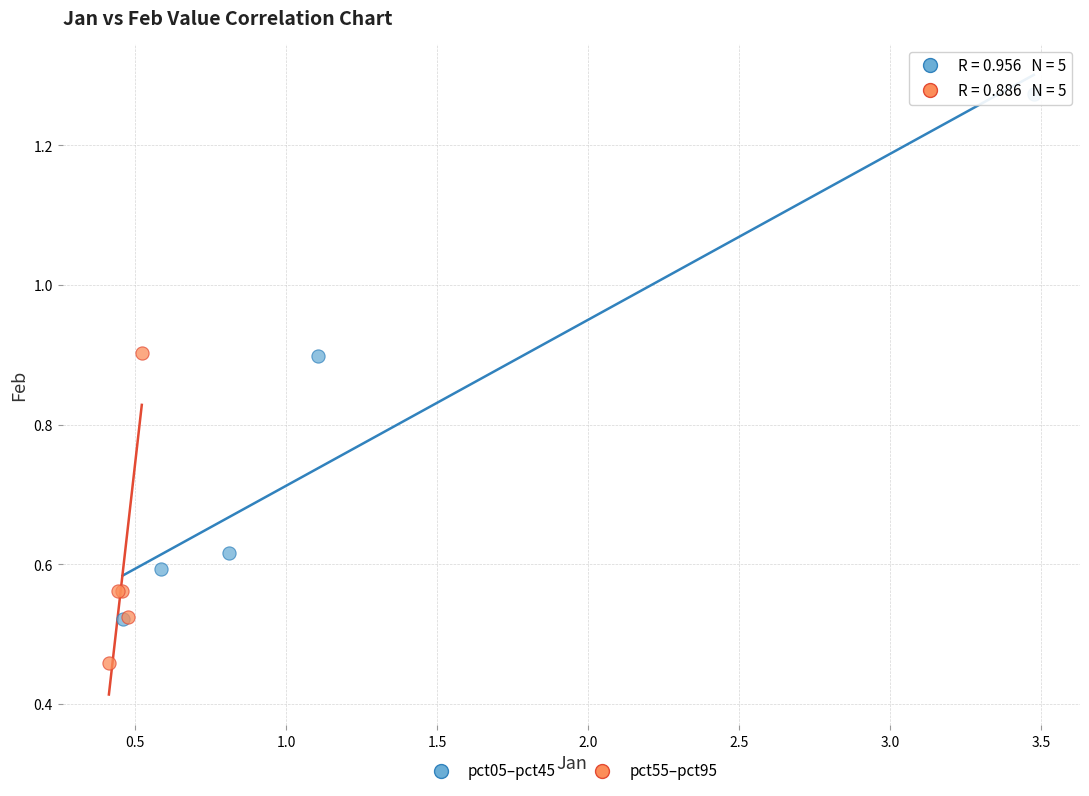

Which series has the largest Y range (max minus min)?

pct05–pct45